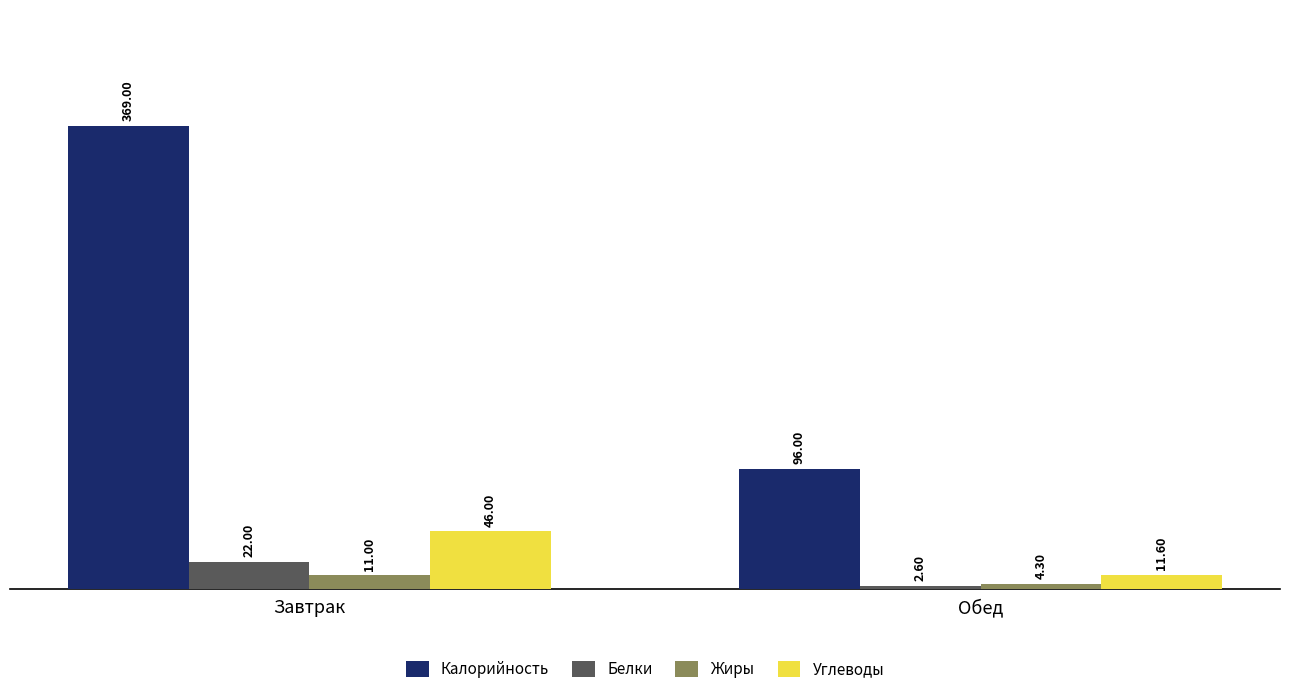

Rank the categories by Калорийность value from lowest to highest.

Обед, Завтрак